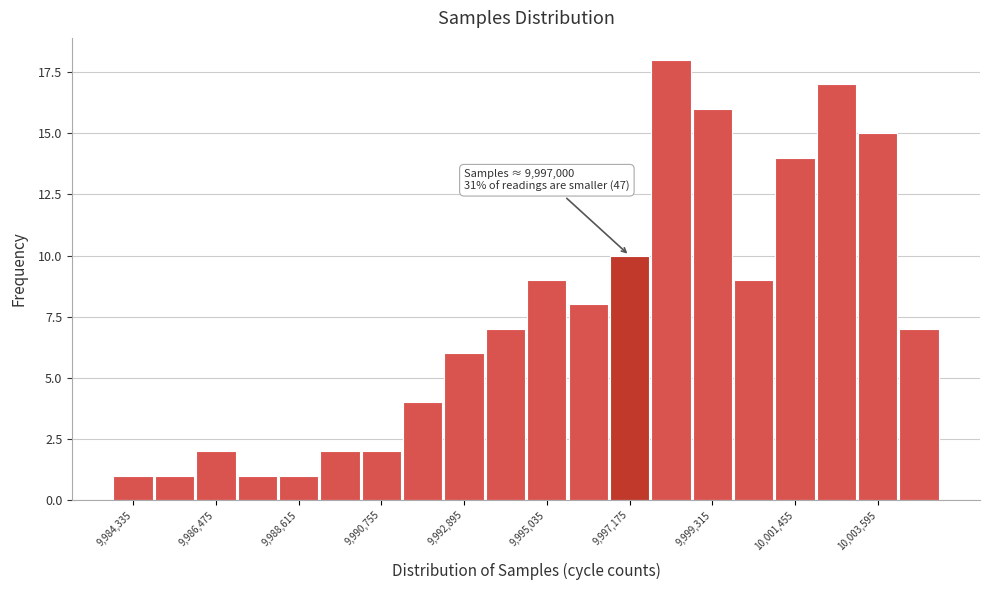

Around what value on the x-axis is the tallest bar? Give the approximate position of its centre, as read against the axis.

9998000